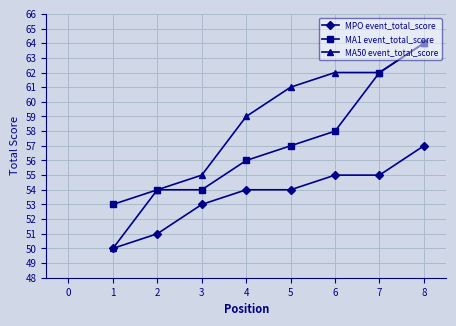

What is the value of the MA1 event_total_score point at the 2nd from the left?

54